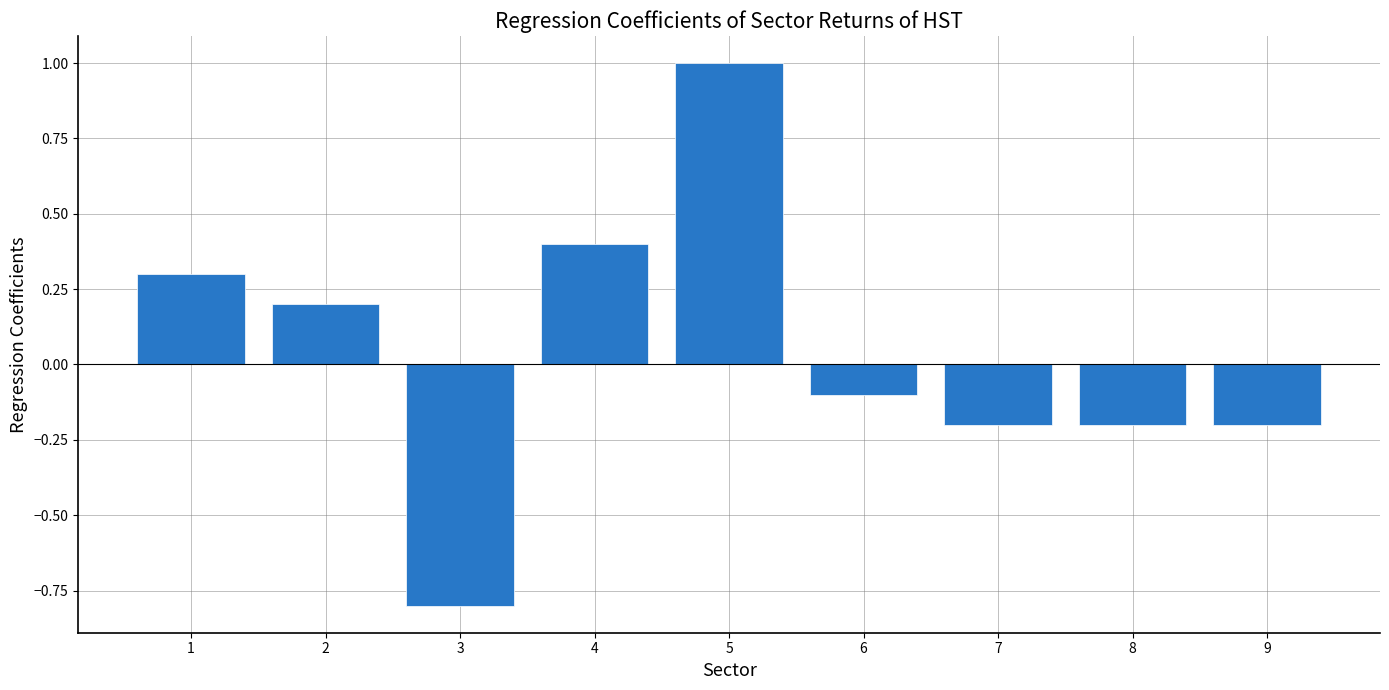

What is the greatest value displayed?

1.0